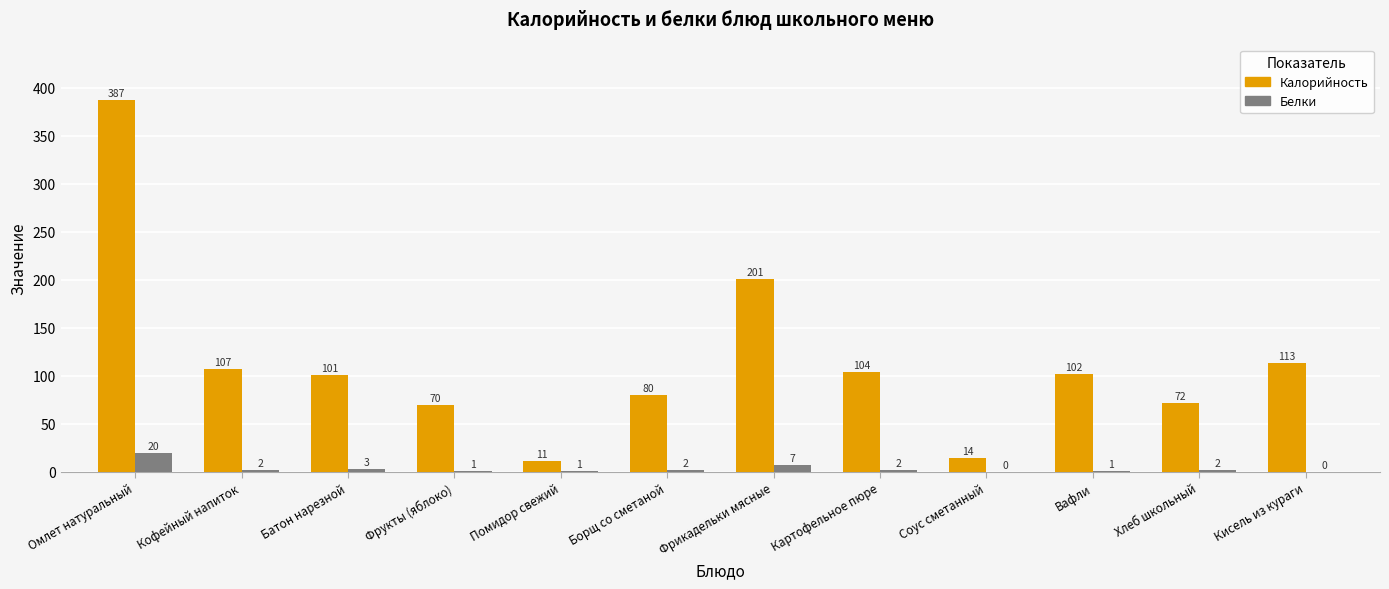

What is the difference between the Белки values at Борщ со сметаной and Вафли?

1